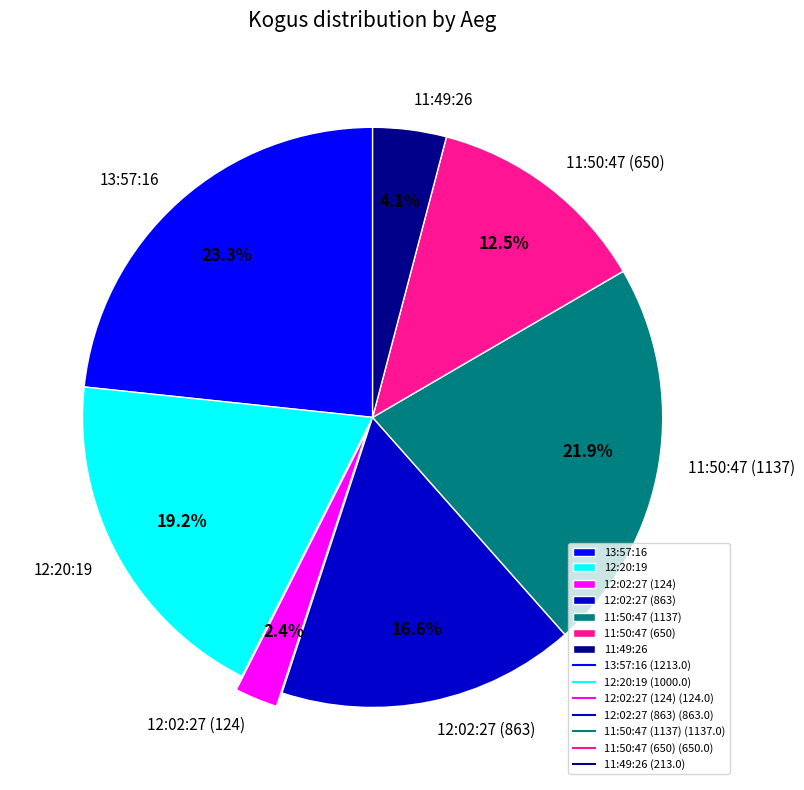

What percentage is NOT represented by 11:50:47 (1137)?

78.1%